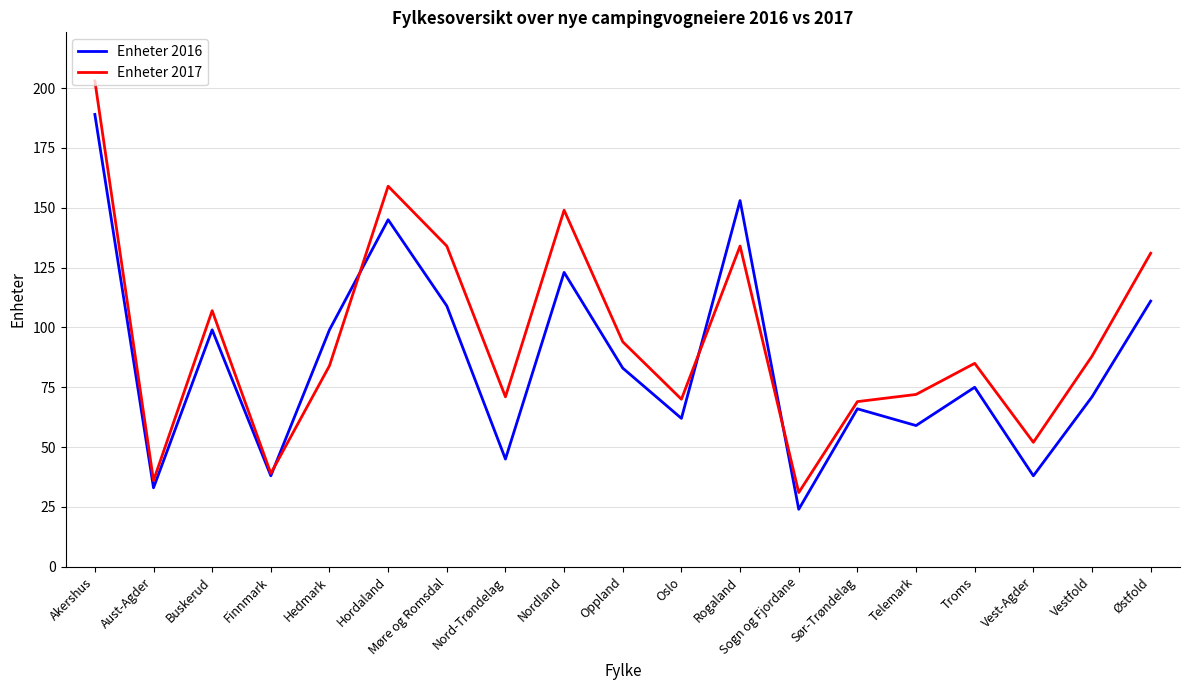

At Troms, list the series in order from largest to smallest.

Enheter 2017, Enheter 2016